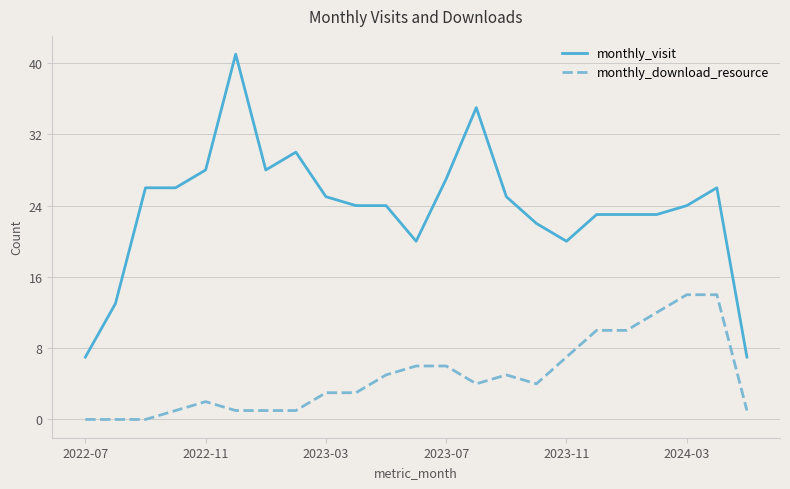

True or false: monthly_download_resource and monthly_visit intersect in this chart.

False